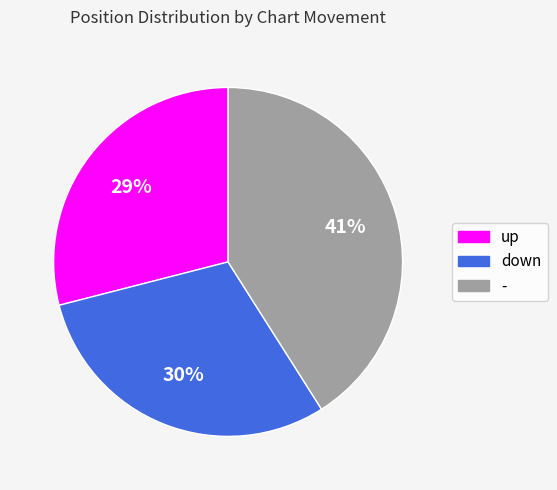

Rank the categories by value from lowest to highest.

up, down, -